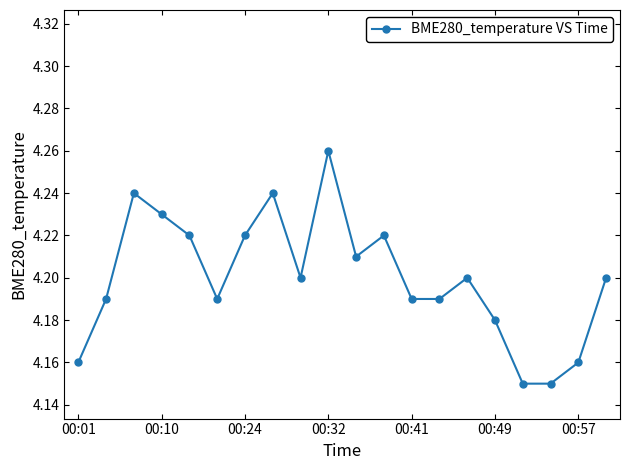

Count the values in the range 4 to 5.

20